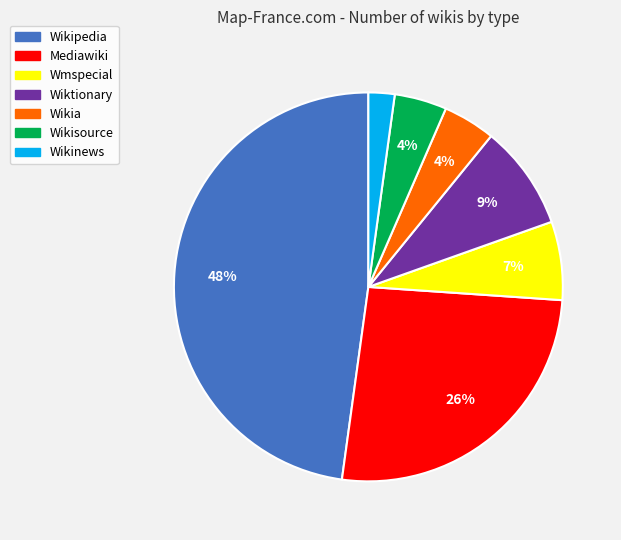

Is it true that Wikipedia is 63% of the pie?

False